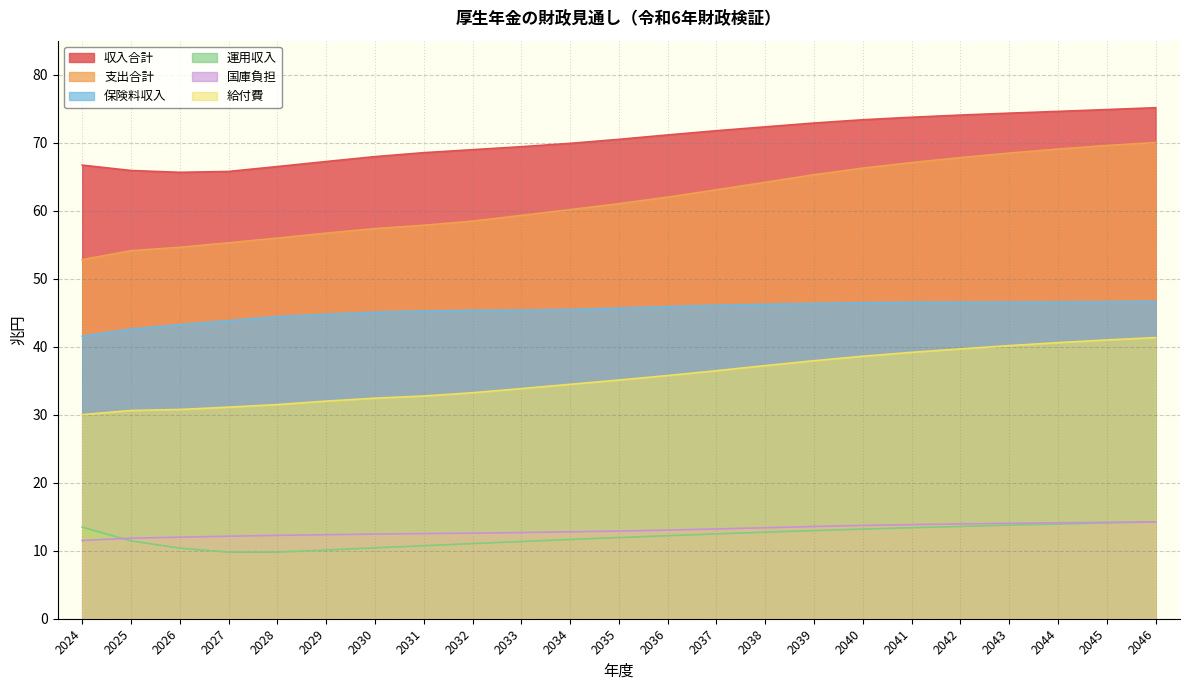

What is the value of the 運用収入 point at the 16th from the left?

13.0